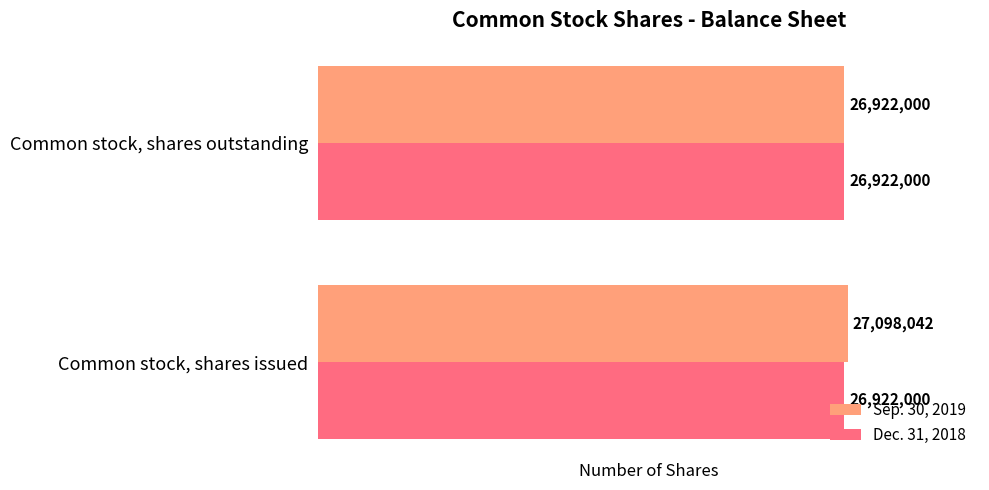

What value does the Sep. 30, 2019 series have at Common stock, shares issued, to the nearest 50?

27098050